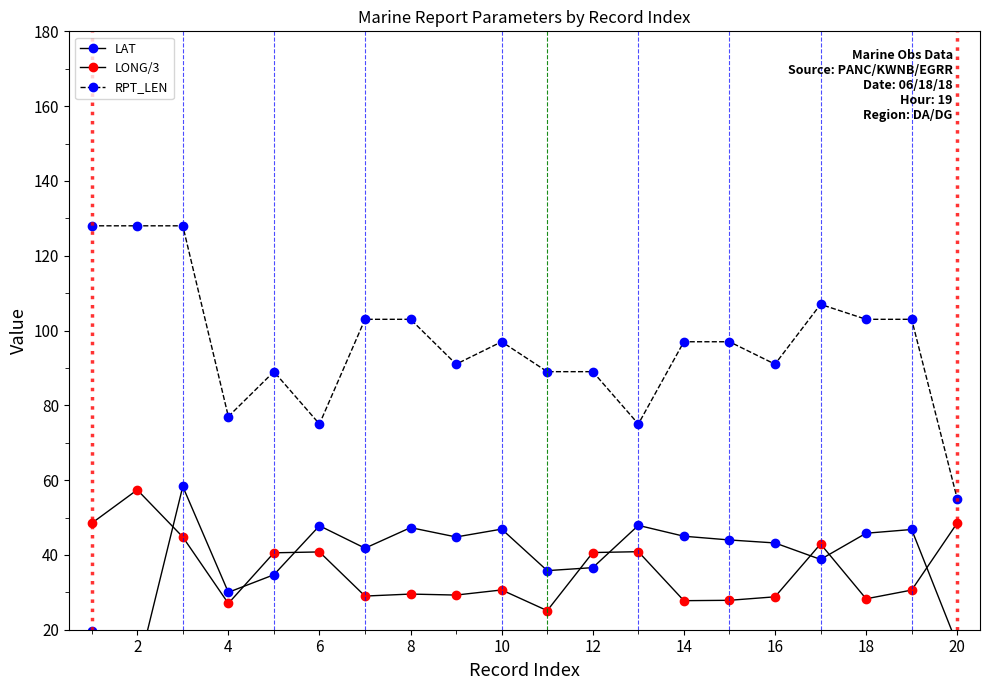

What is the value of the LONG/3 point at the 12th from the left?

40.6